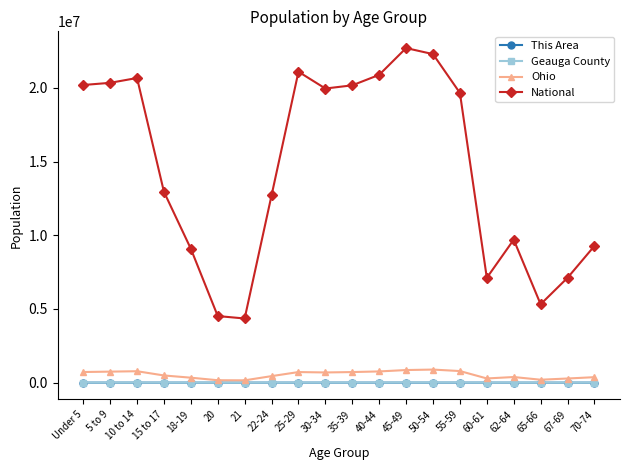

What is the label of the 7th point from the right?

50-54